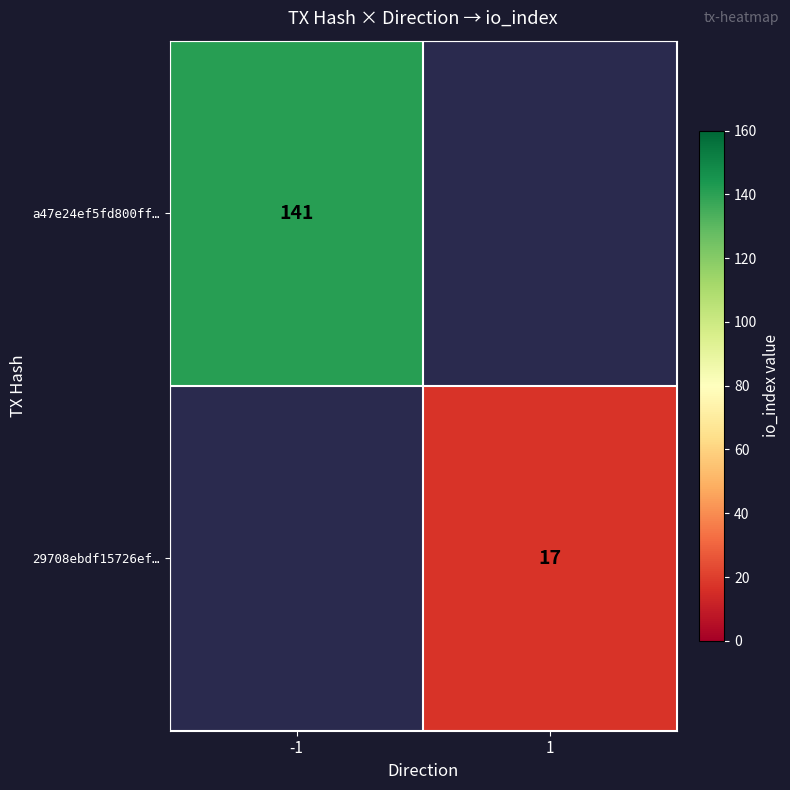

Is it true that a47e24ef5fd800ff… equals 234.5 at -1?

False